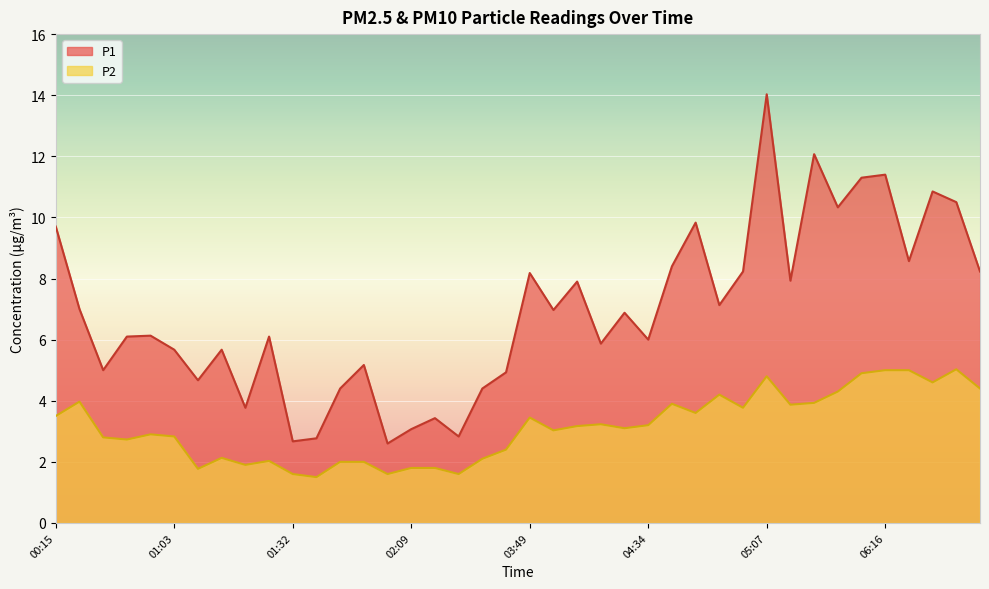

How many values in the P1 series are below 6?

16